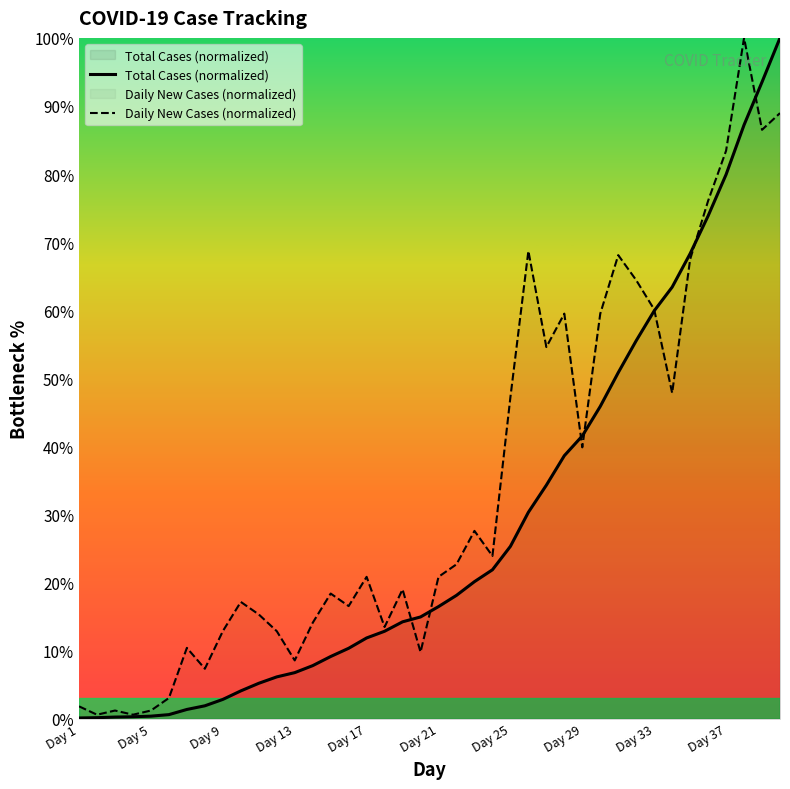

True or false: Daily New Cases (normalized) has a value of 8.6 at Day 13.

True